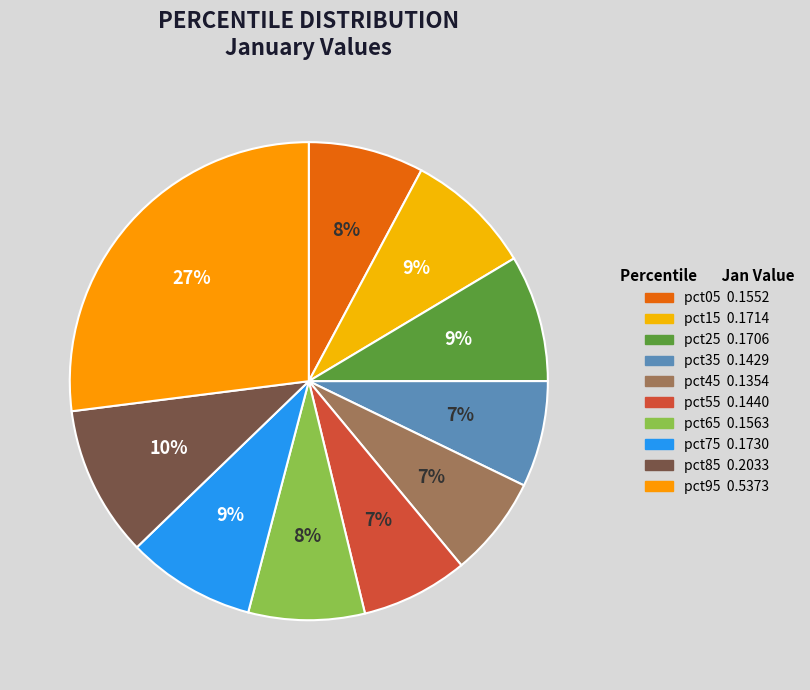

How many segments does this pie chart have?

10